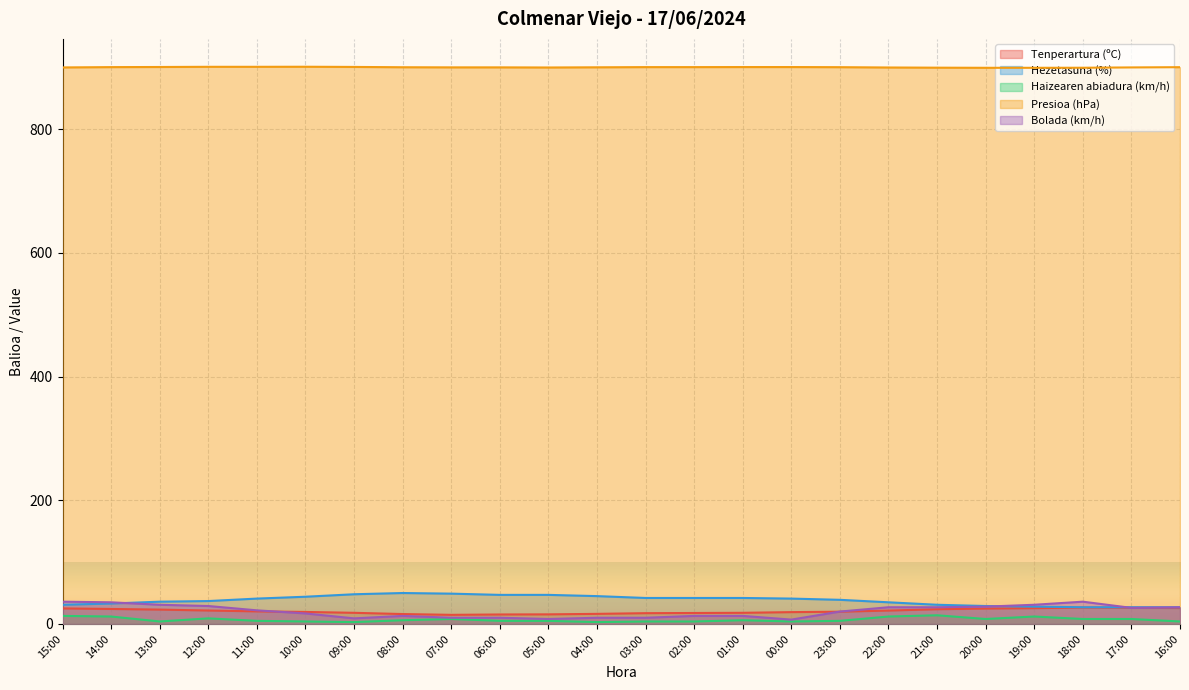

Which category has the lowest value across all series?

09:00